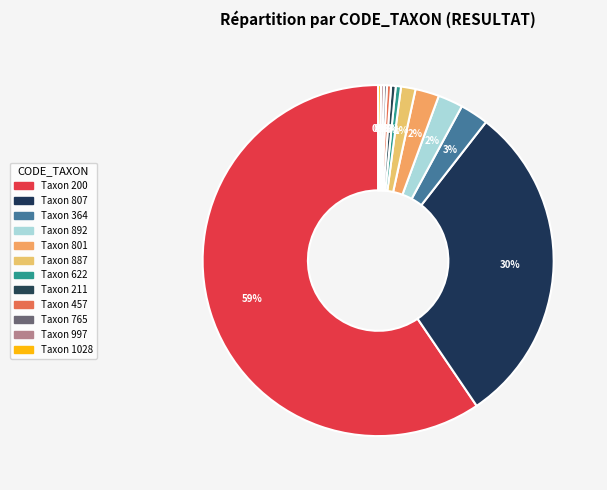

How many slices are in this pie chart?

12